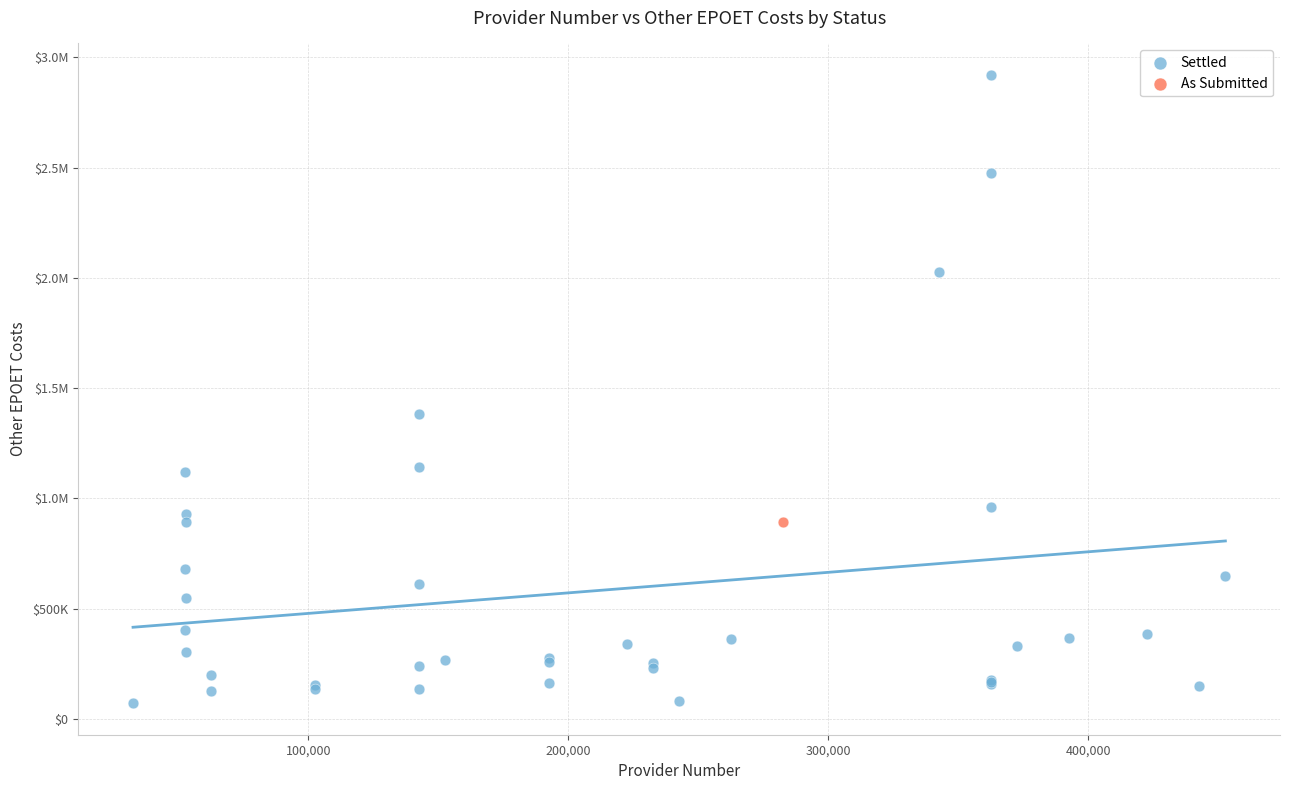

What are all the series names shown in the legend?

Settled, As Submitted